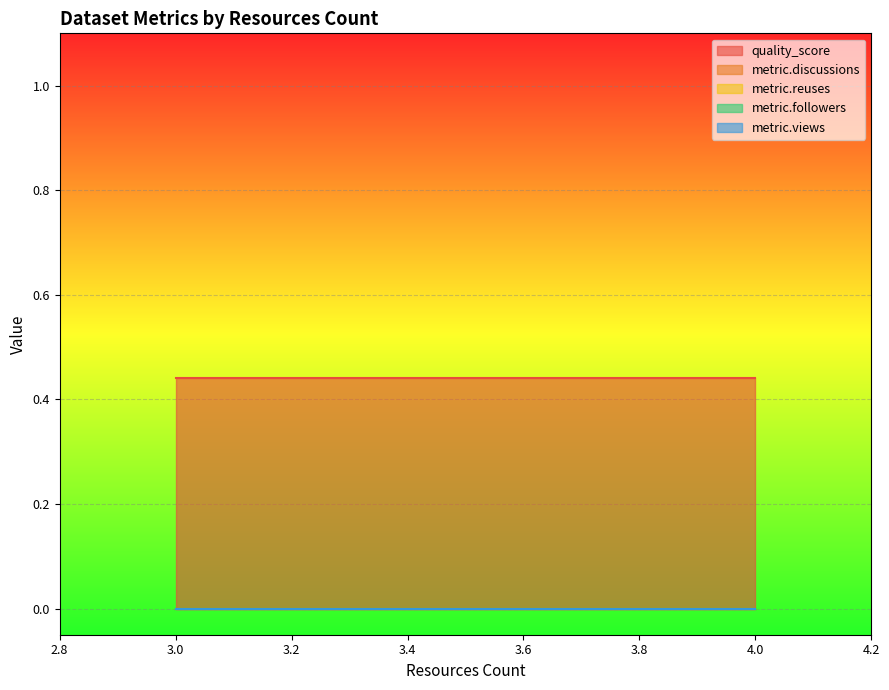

Which series changed the most between 3 and 4?

quality_score